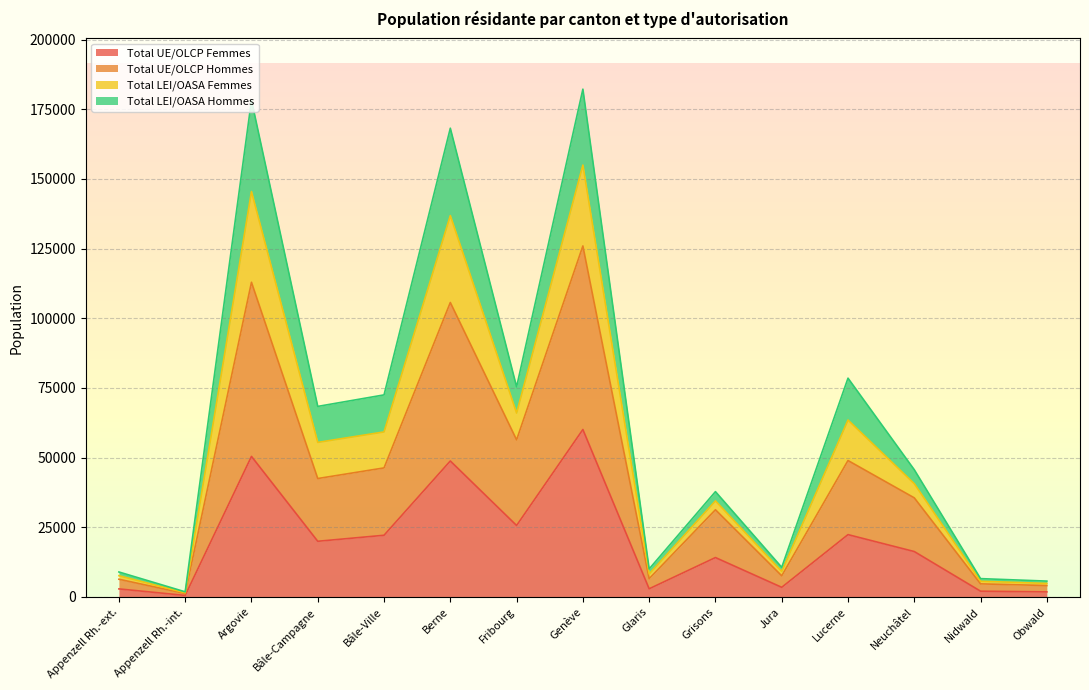

What position from the right is Bâle-Ville?

11